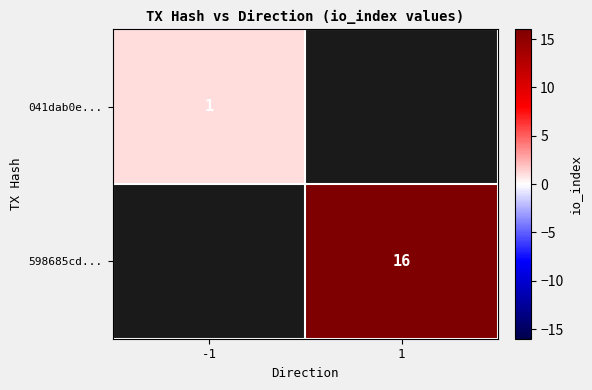

The 598685cd... series shows 9.6 at 1. True or false?

False